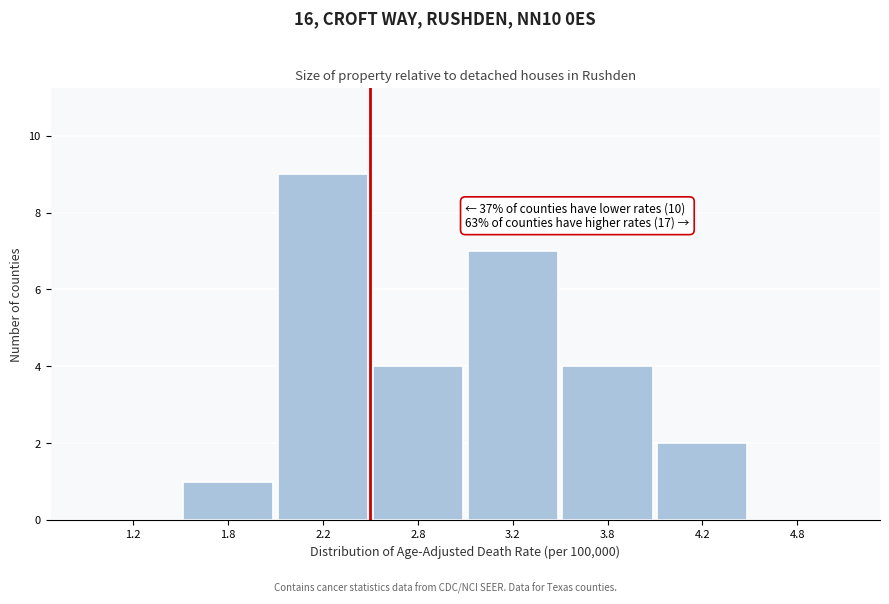

Reading right to left, list all the values displayed in this chart.

4.8=0	4.2=2	3.8=4	3.2=7	2.8=4	2.2=9	1.8=1	1.2=0